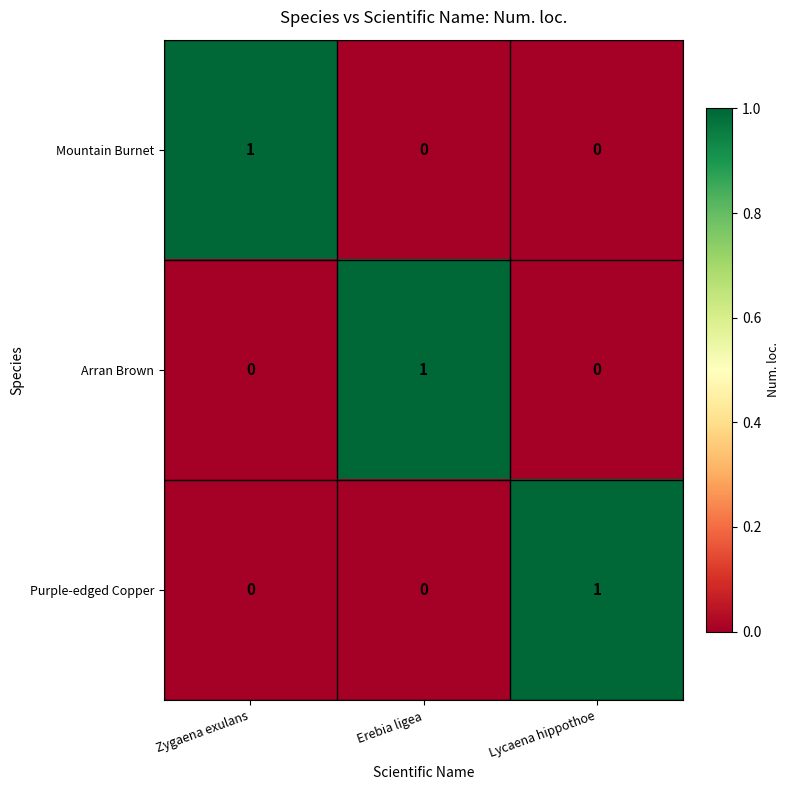

At which label does Arran Brown reach its peak?

Erebia ligea